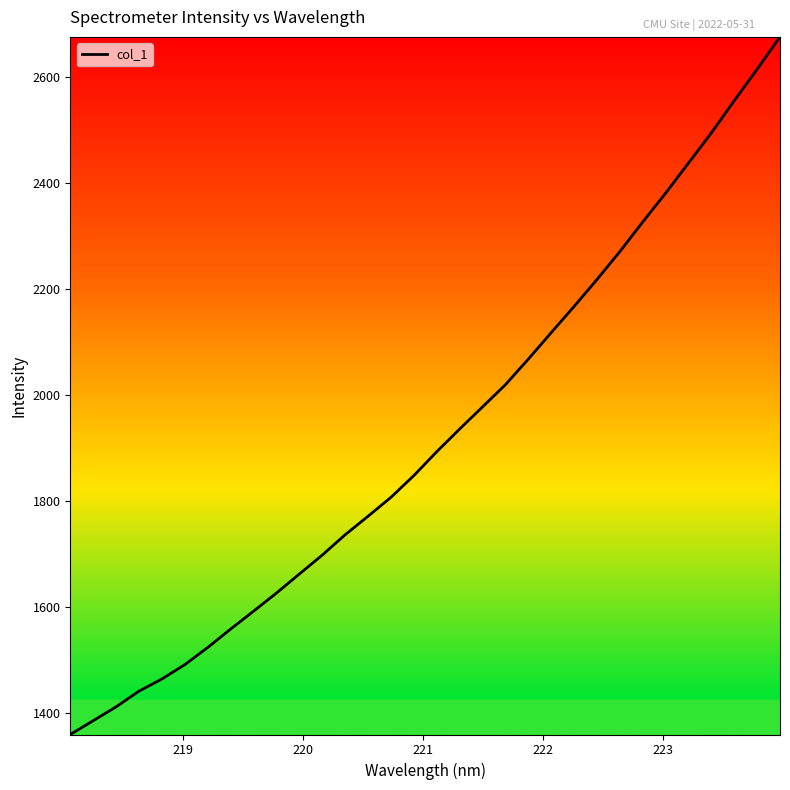

What is the maximum value shown in the chart?

2675.5